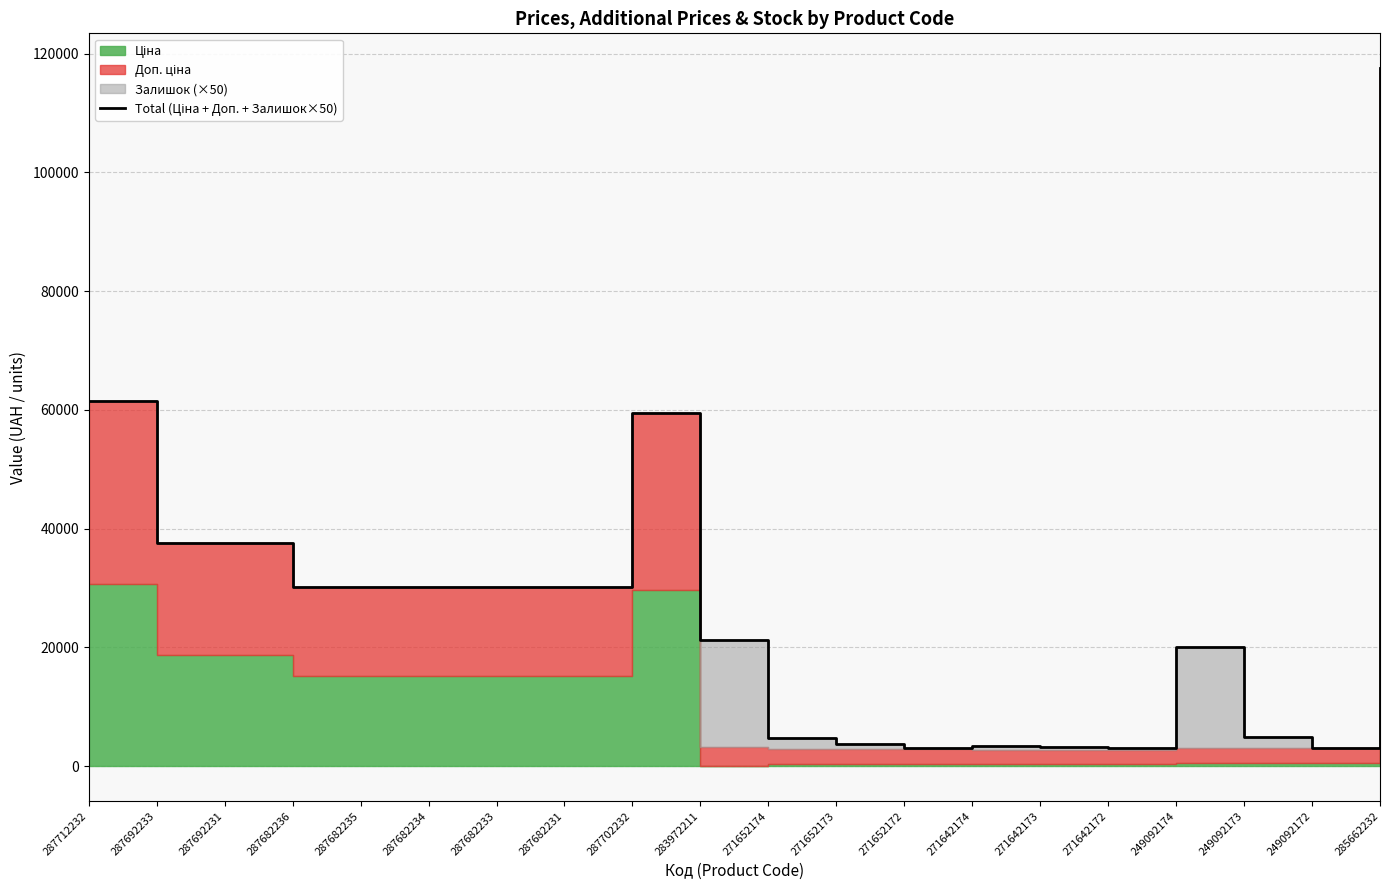

What is the ratio of the value at 249092174 to the value at 271652172?

6.4